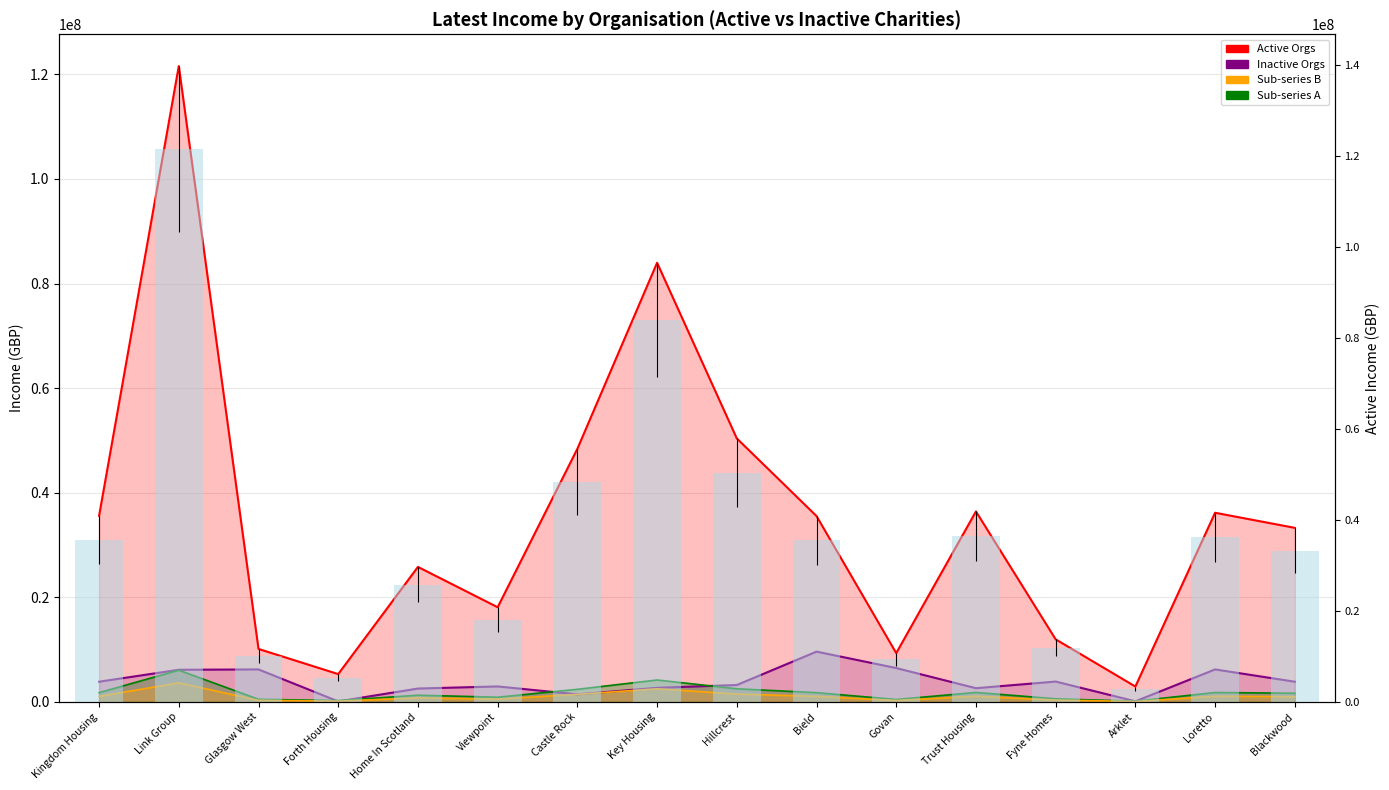

Reading left to right, list all the values displayed in this chart.

Active Orgs: 35585000.0	121577000.0	10134372.0	5327375.0	25821000.0	18108659.0	48402000.0	83970093.0	50388404.0	35542000.0	9337902.0	36427000.0	11971924.0	2948481.0	36174000.0	33290000.0
Inactive Orgs: 3869000.0	6152550.0	6218700.0	109400.0	2564500.0	2968000.0	1450950.0	2701050.0	3238750.0	9622800.0	6480400.0	2630300.0	3899650.0	124300.0	6218700.0	3869000.0
Sub-series A: 1779250.0	6078850.0	506718.6	266368.8	1291050.0	905433.0	2420100.0	4198504.7	2519420.2	1777100.0	466895.1	1821350.0	598596.2	147424.1	1808700.0	1664500.0
Sub-series B: 1067550.0	3647310.0	304031.2	159821.2	774630.0	543259.8	1452060.0	2519102.8	1511652.1	1066260.0	280137.1	1092810.0	359157.7	88454.4	1085220.0	998700.0
Active Income (bar): 35585000.0	121577000.0	10134372.0	5327375.0	25821000.0	18108659.0	48402000.0	83970093.0	50388404.0	35542000.0	9337902.0	36427000.0	11971924.0	2948481.0	36174000.0	33290000.0